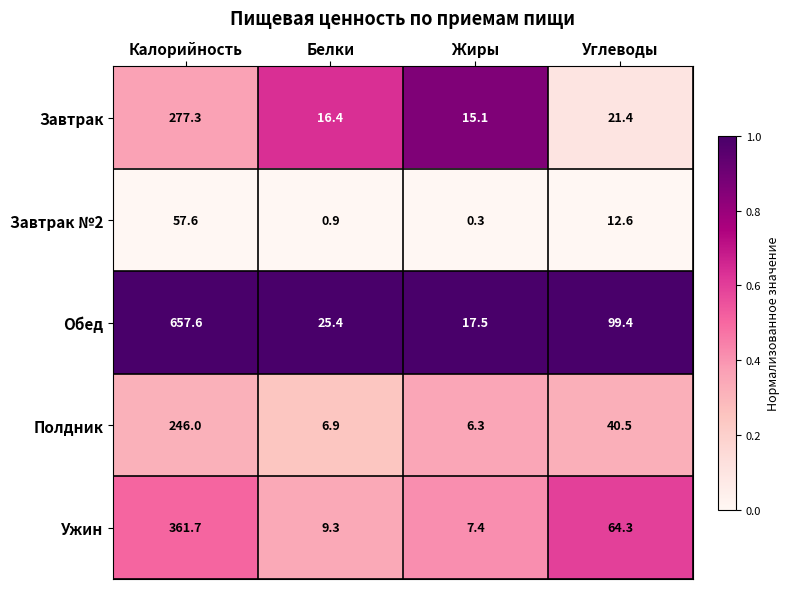

Reading left to right, list all the values displayed in this chart.

Завтрак: 277.3	16.4	15.1	21.4
Завтрак №2: 57.6	0.9	0.3	12.6
Обед: 657.6	25.4	17.5	99.4
Полдник: 246.0	6.9	6.3	40.5
Ужин: 361.7	9.3	7.4	64.3